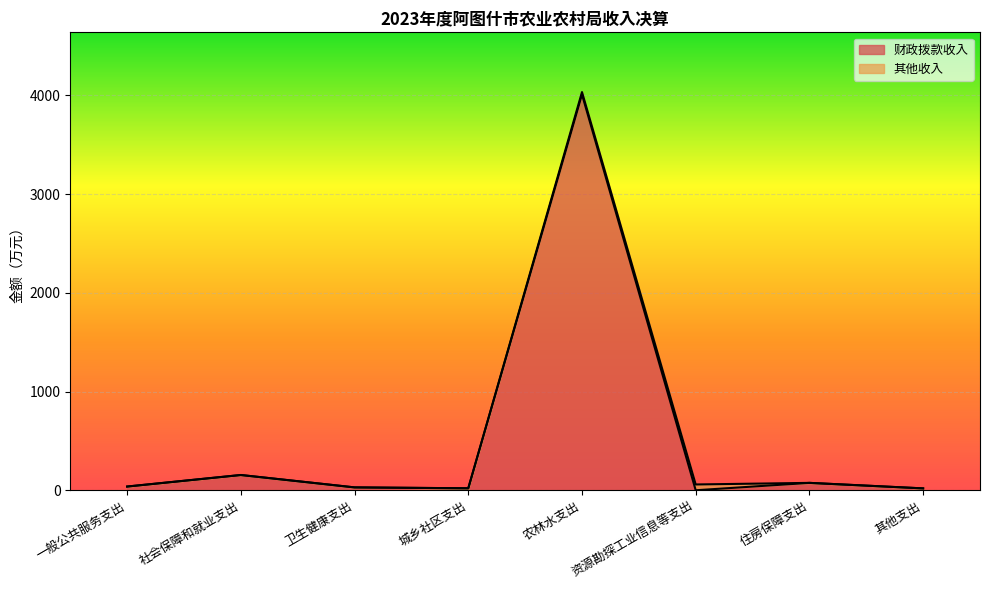

What is the change in value from 社会保障和就业支出 to 卫生健康支出?

-125.5